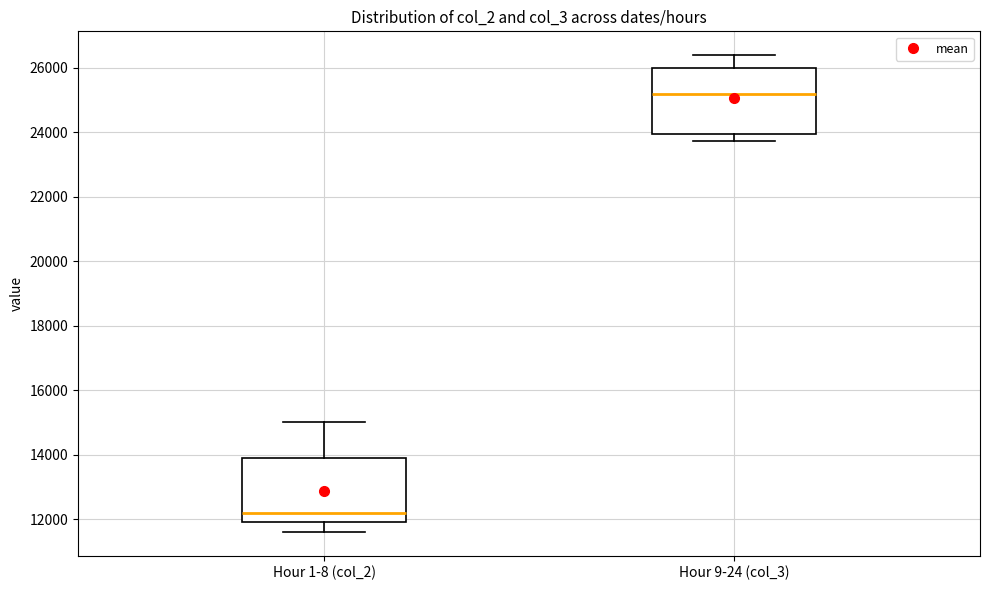

Reading left to right, transcribe this box plot: for each box, give where its median line is, the range the box spans, and where its two whiskers end, as read against the y-axis. The values are not printed on the chart, so give them approximately, as read against the axis.

Hour 1-8 (col_2): median 12200, box 12000 to 14000, whiskers 11600 to 15000
Hour 9-24 (col_3): median 25200, box 24000 to 26000, whiskers 23800 to 26400